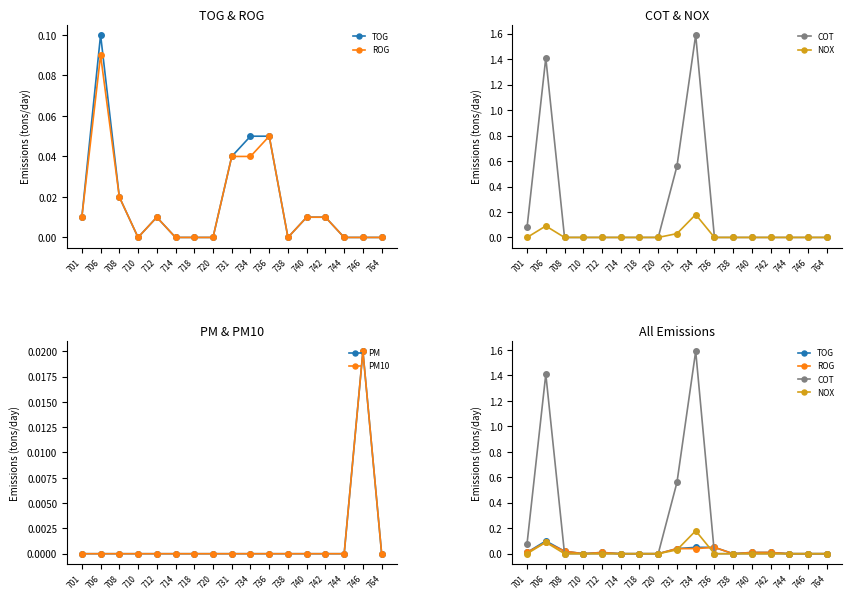

True or false: COT and NOX cross at least once.

False